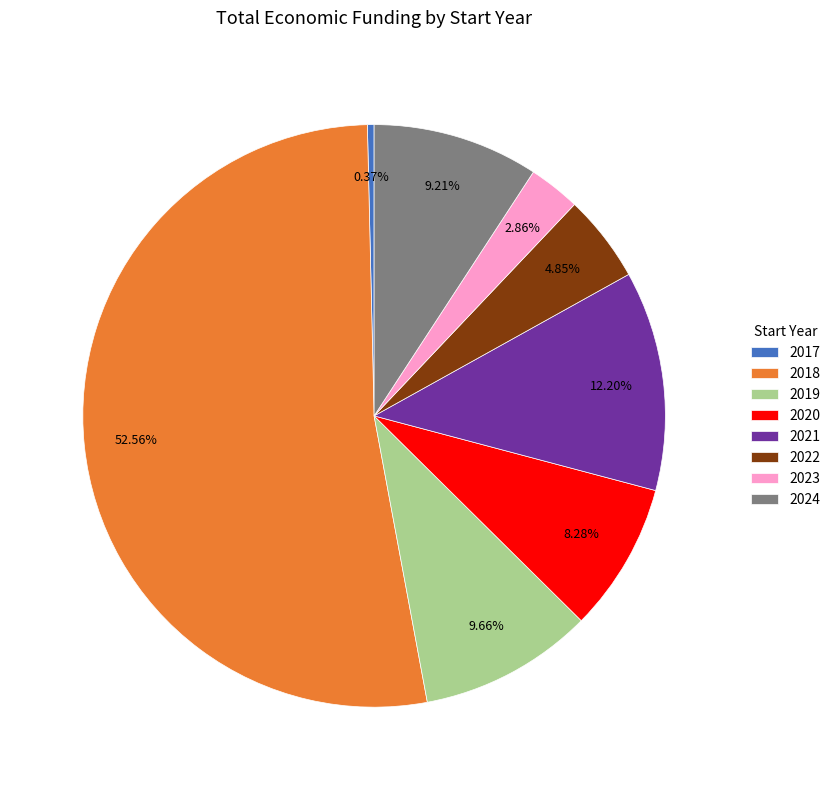

Approximately how many times larger is the value at 2024 compared to 2020?

1.1